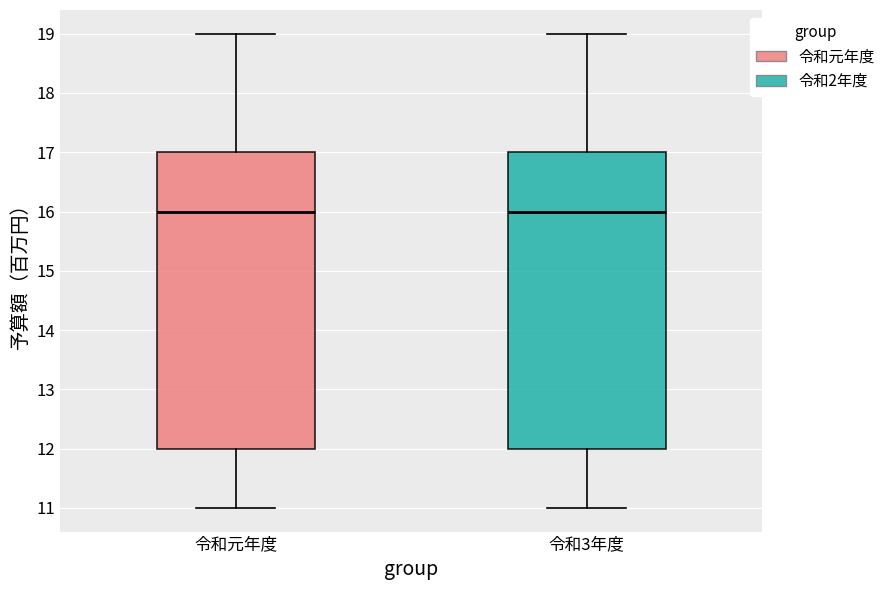

Where does the lower whisker of the box for 令和3年度 end on the y-axis? The values are not printed on the chart, so give them approximately, as read against the axis.

11